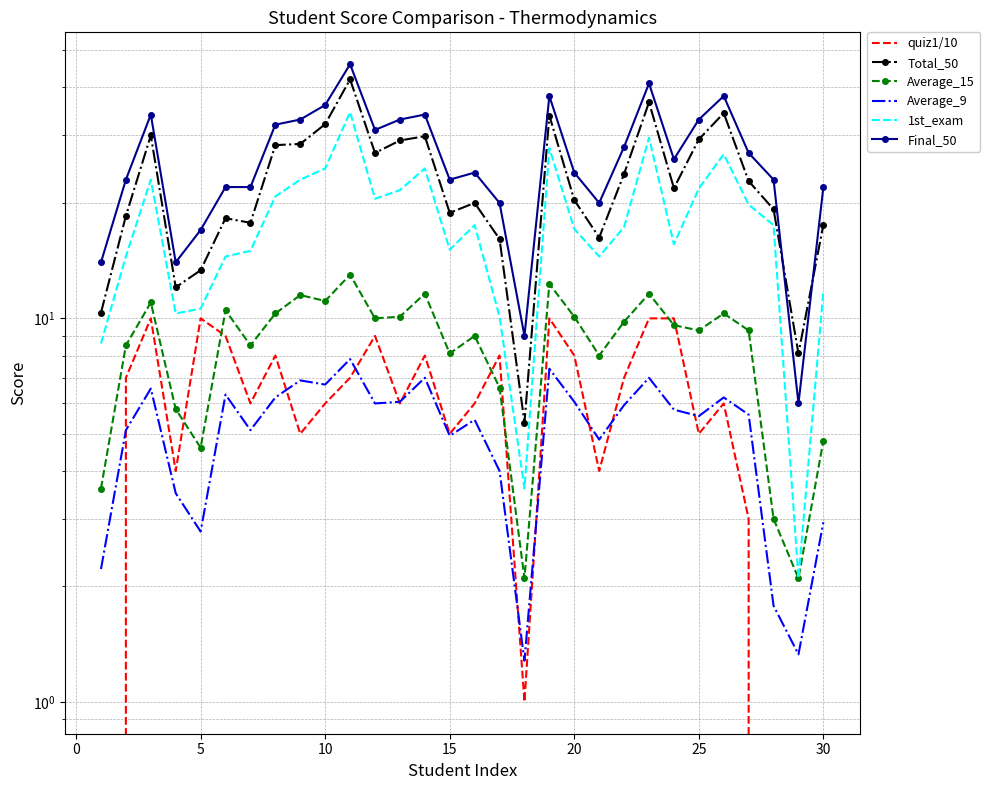

What is the difference between the maximum and second lowest values in the 1st_exam series?

30.9